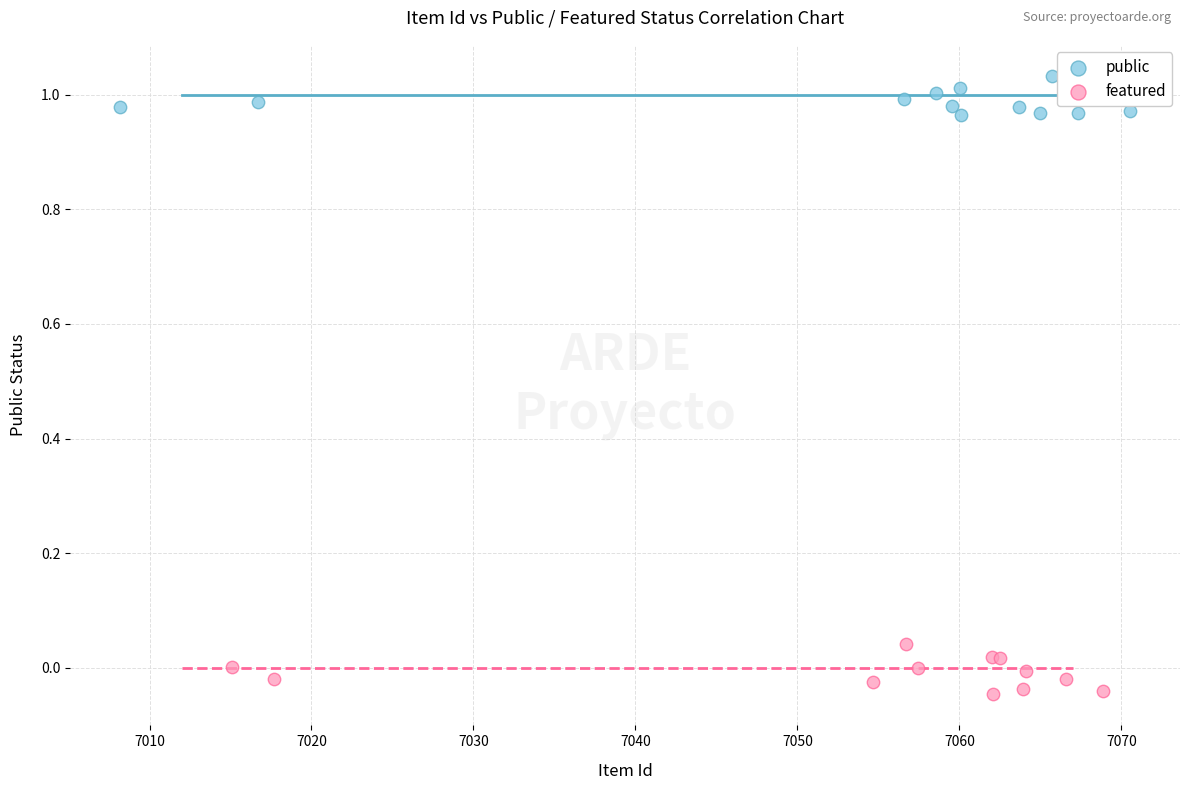

What are all the series names shown in the legend?

public, featured